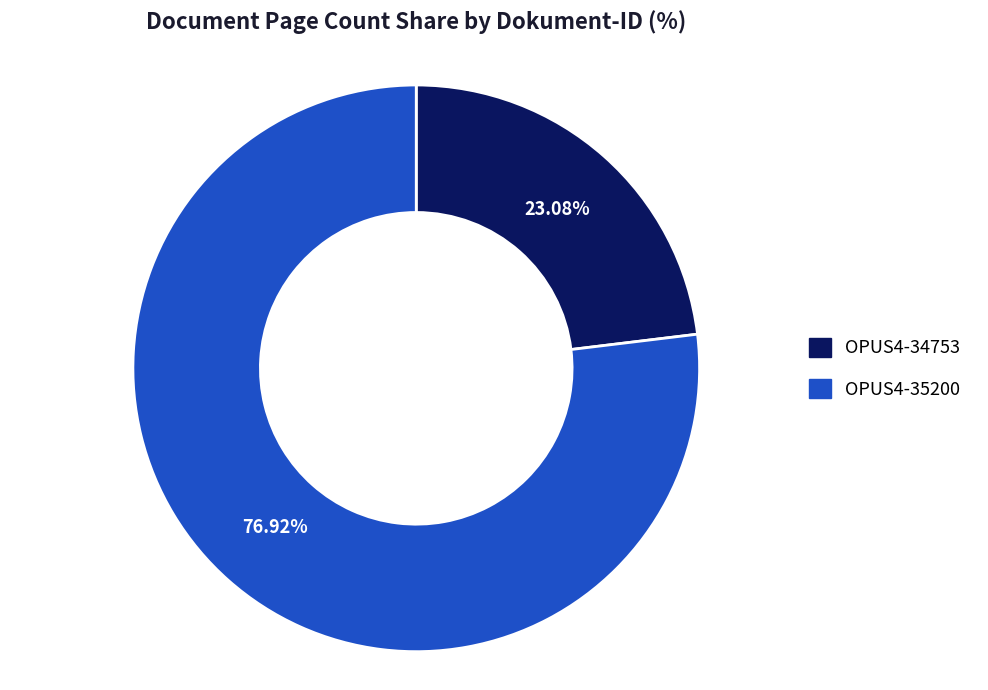

Rank the categories by value from lowest to highest.

OPUS4-34753, OPUS4-35200